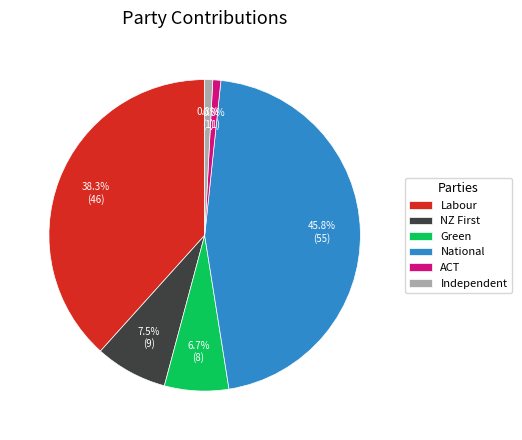

Does Independent account for over 50% of the chart?

No